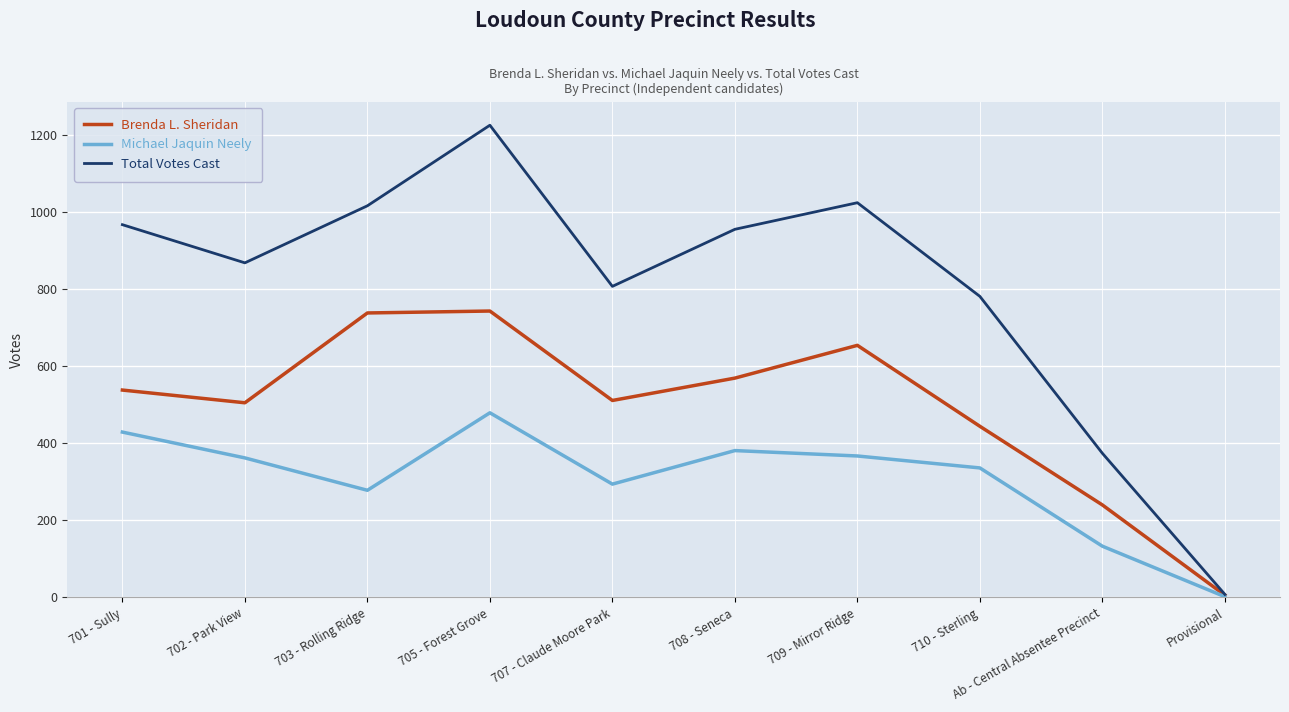

What is the maximum value for Michael Jaquin Neely?

479